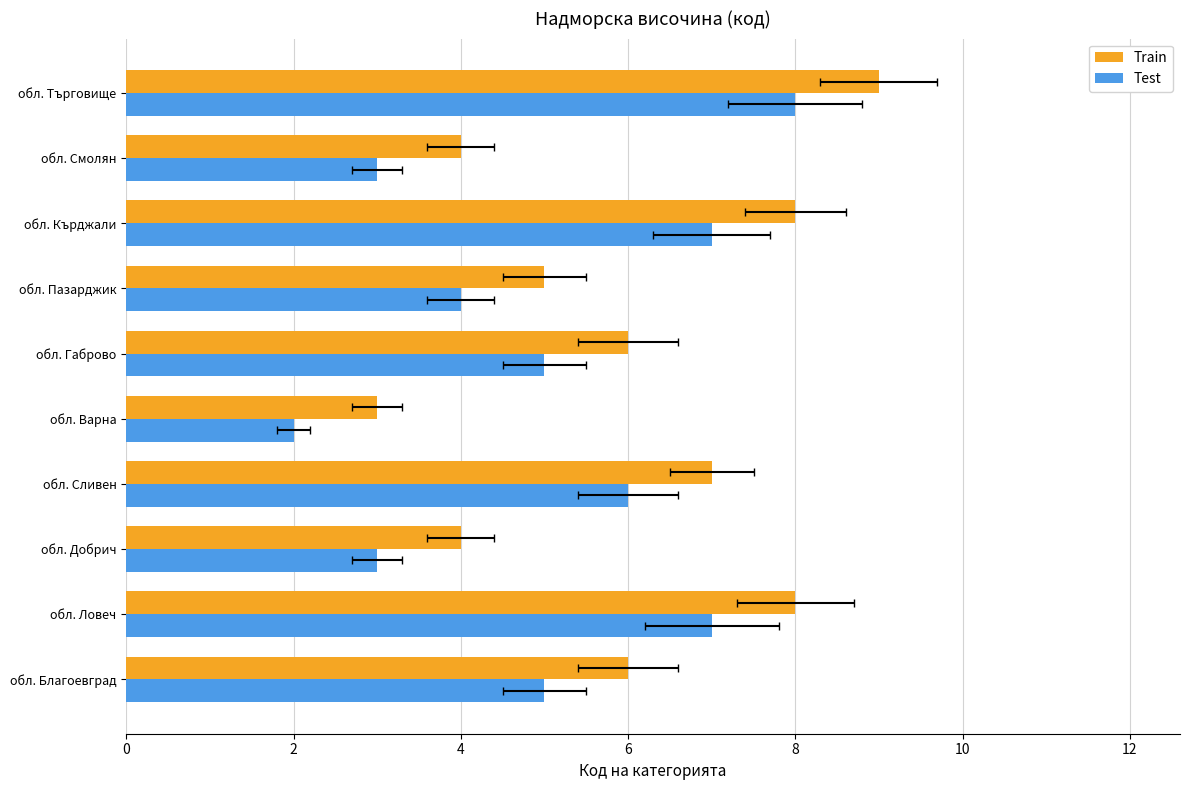

How many bars are there in total?

20